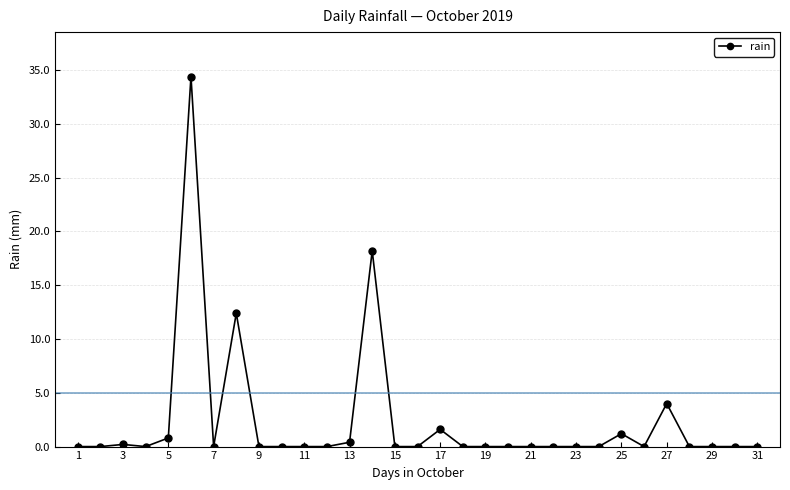

How many data points does each series have?

31